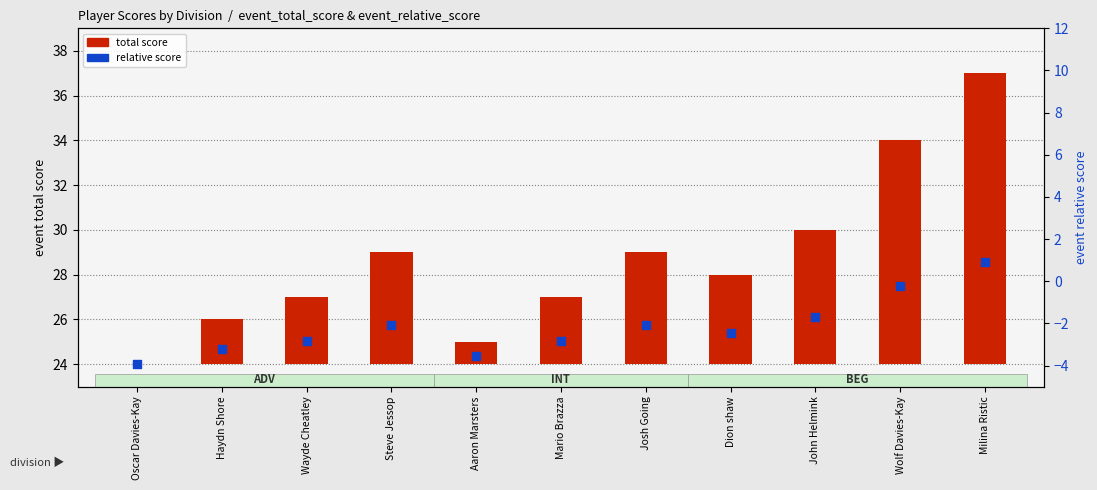

What is the change in value from Josh Going to Dion shaw?

-0.4